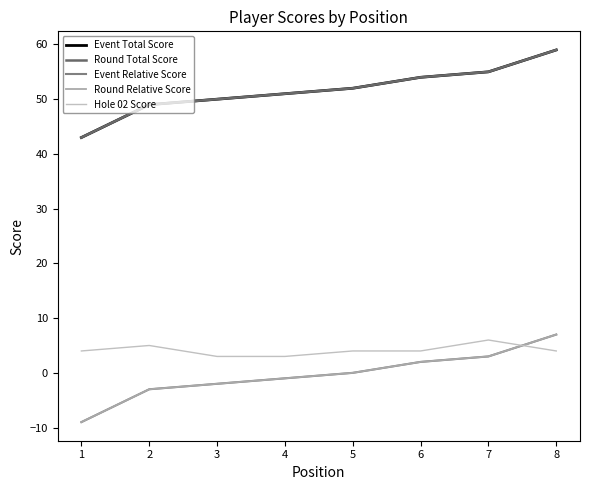

True or false: Hole 02 Score has a value of 2 at 6.

False